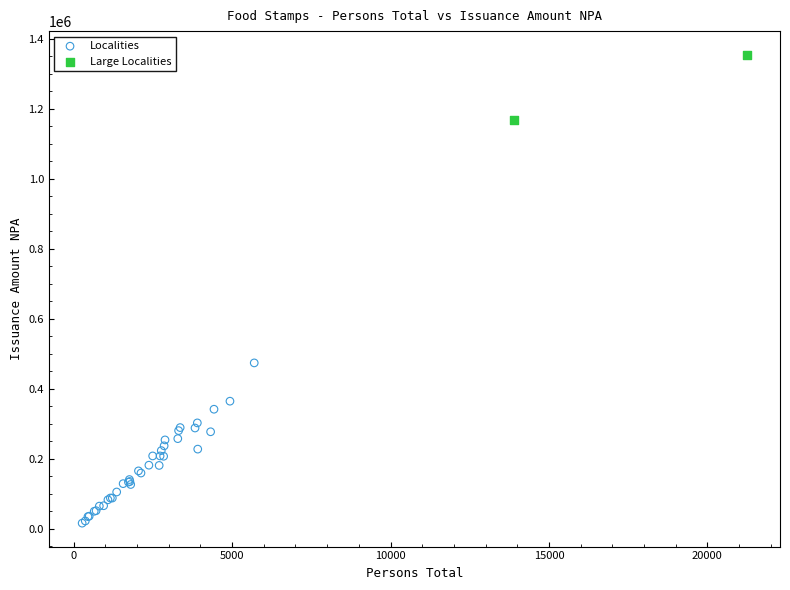

Which series contains the highest Y value?

Large Localities